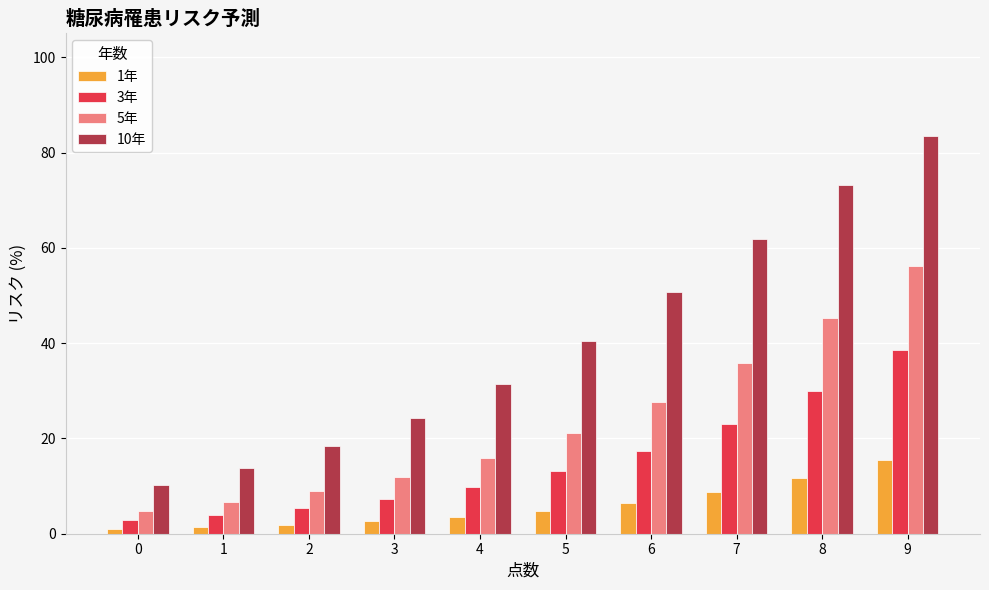

Rank the series at 4 from lowest to highest value.

1年, 3年, 5年, 10年